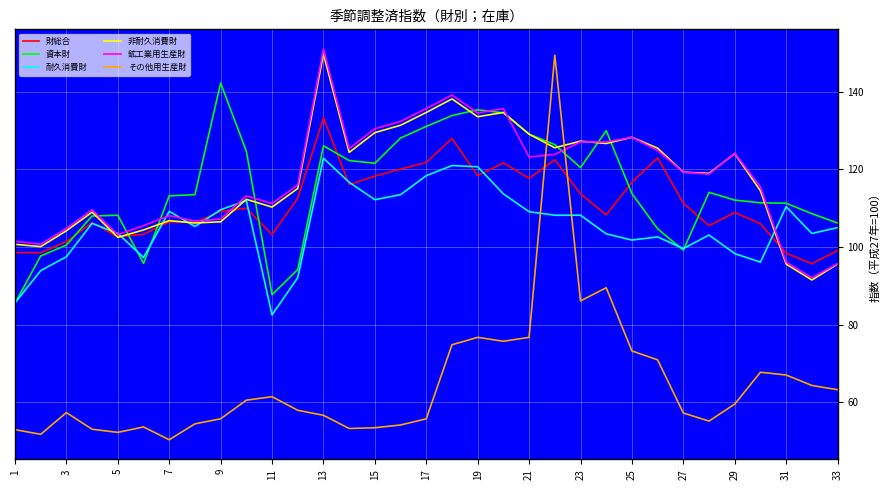

What are all the series names shown in the legend?

財総合, 資本財, 耐久消費財, 非耐久消費財, 鉱工業用生産財, その他用生産財